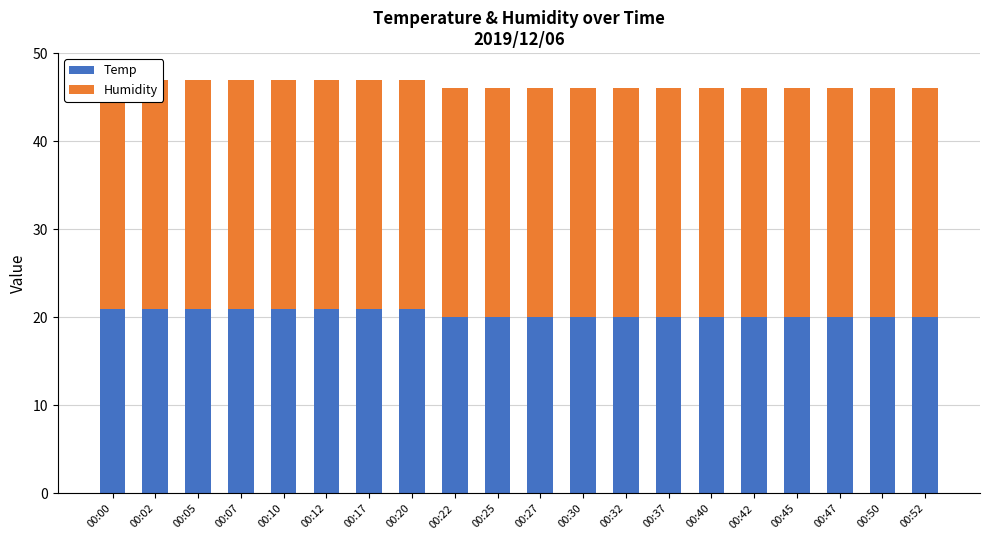

At how many categories does at least one series exceed 22?

20